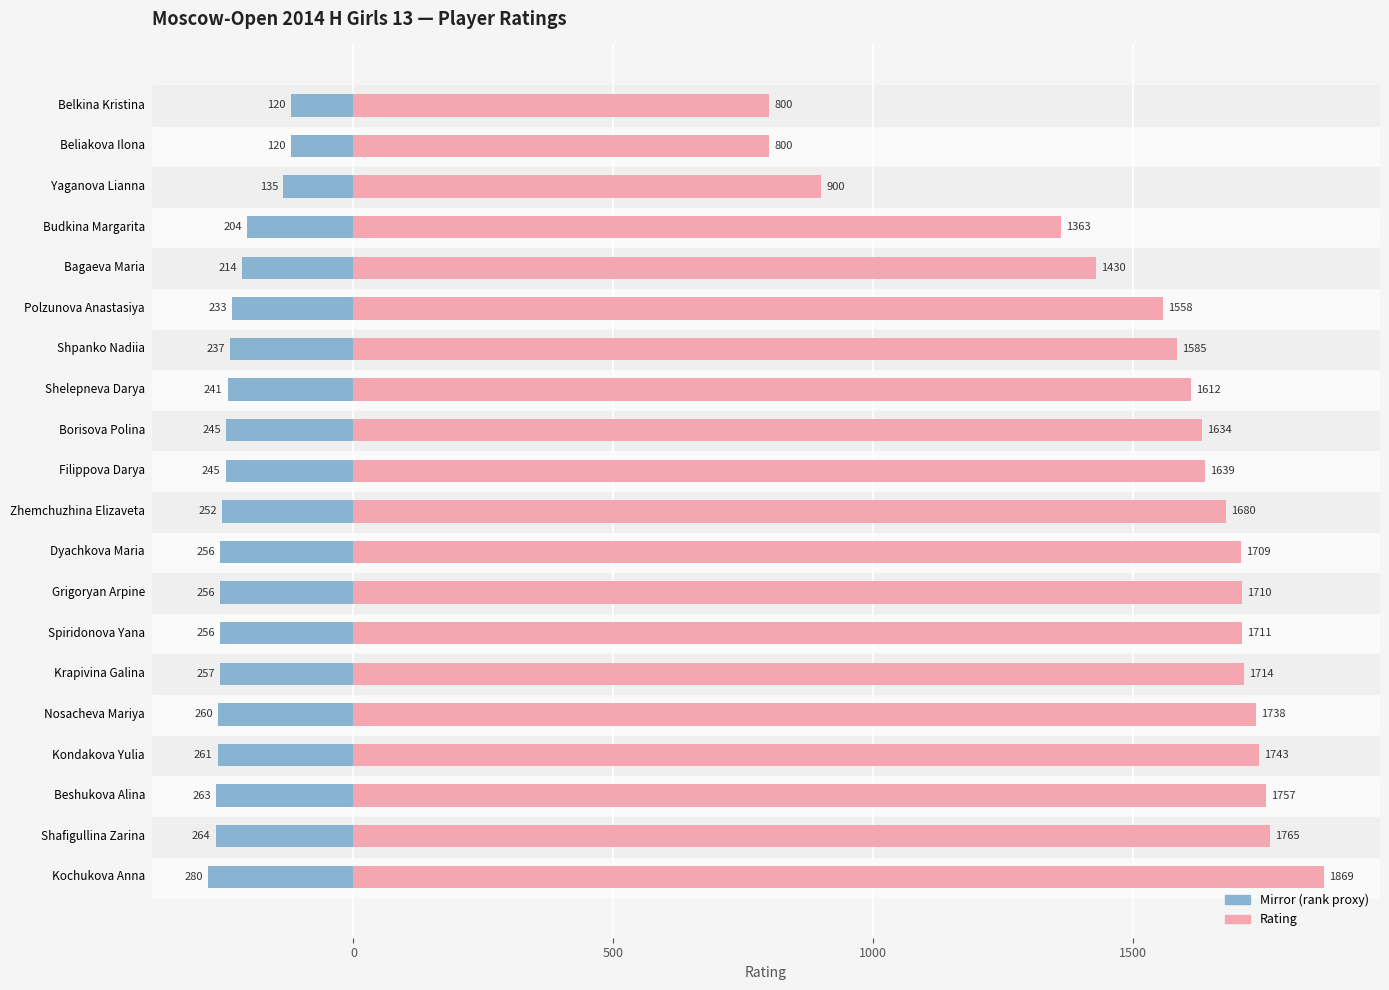

What is the minimum value for Rank (mirrored)?

-280.3